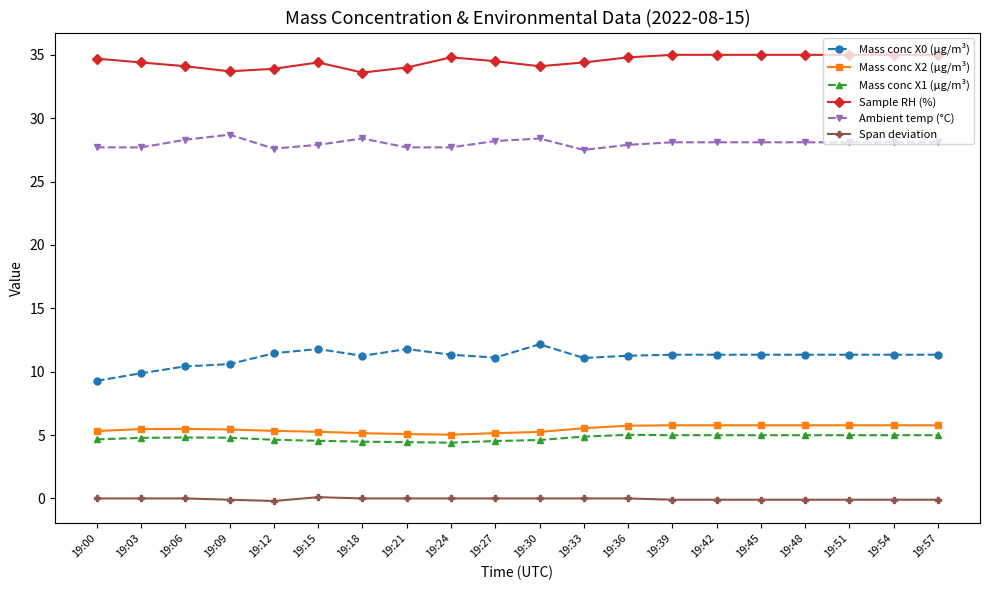

What is the difference between the second highest and second lowest values in the Mass conc X0 (μg/m³) series?

1.9